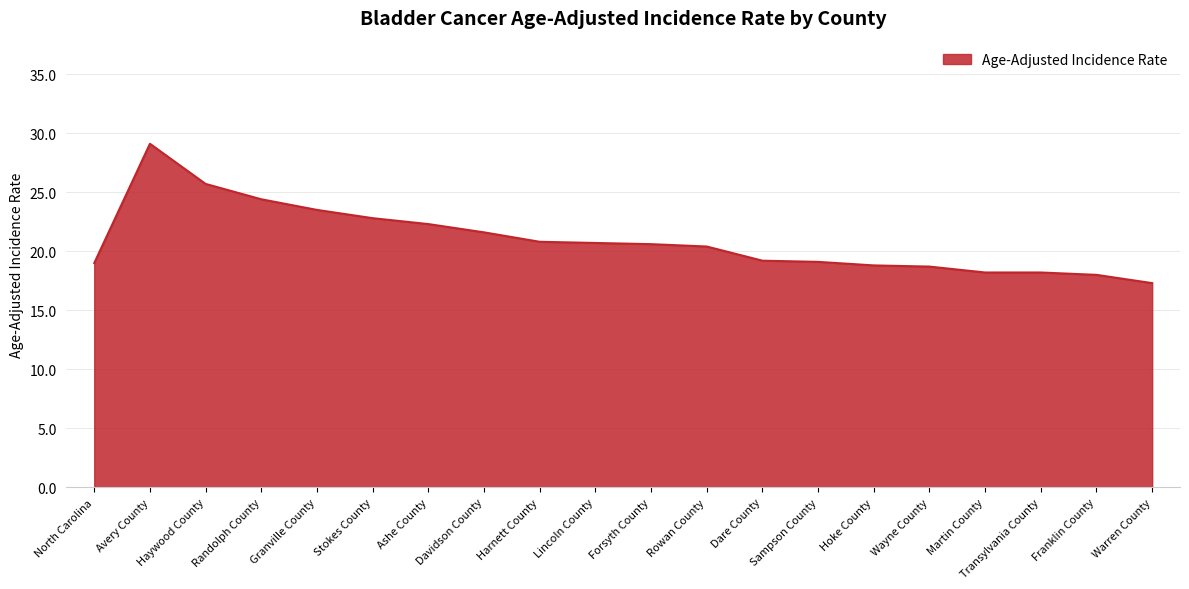

What position from the left is Randolph County?

4